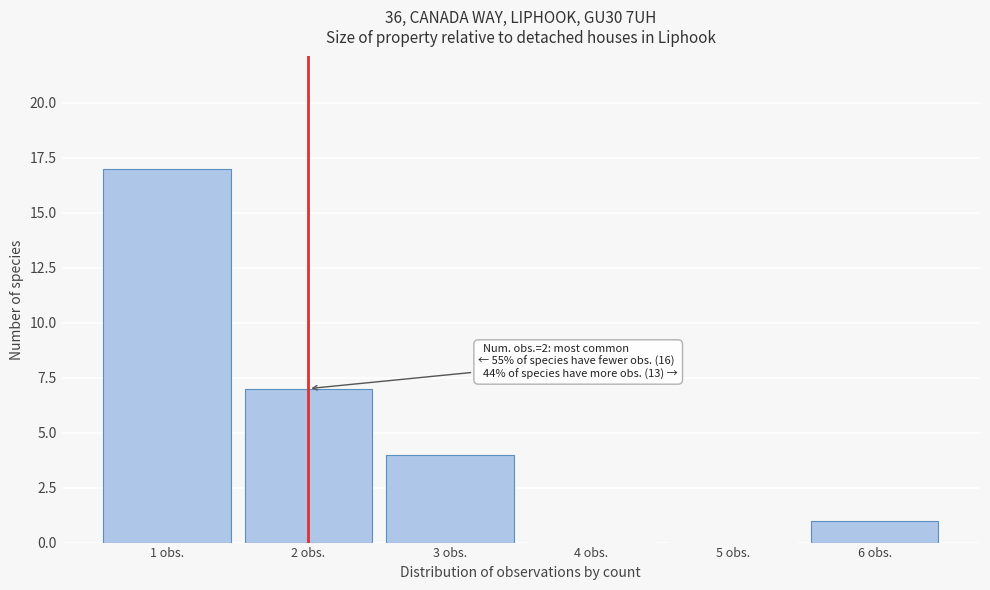

Reading right to left, what are all the values shown in this chart?

6 obs.=1	5 obs.=0	4 obs.=0	3 obs.=4	2 obs.=7	1 obs.=17